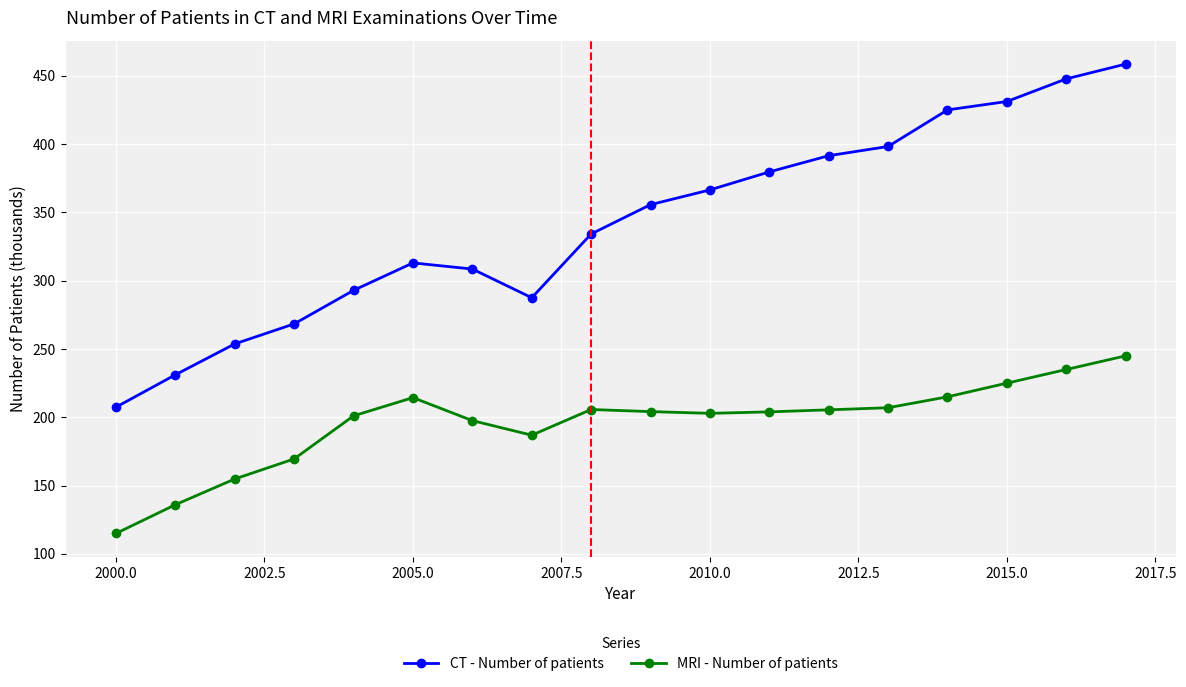

What is the value of the MRI - Number of patients point at the 15th from the left?

215.0